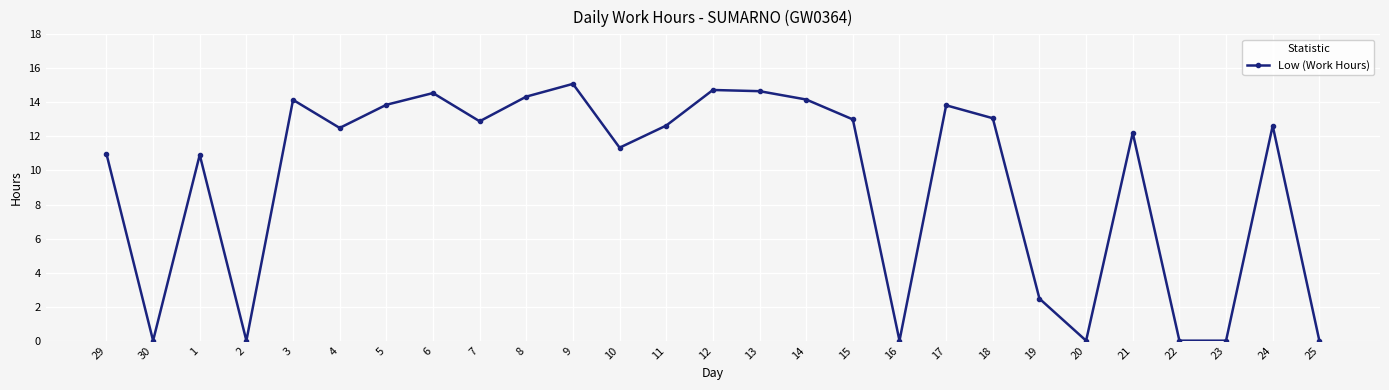

The value at 23 is 0.0. True or false?

True